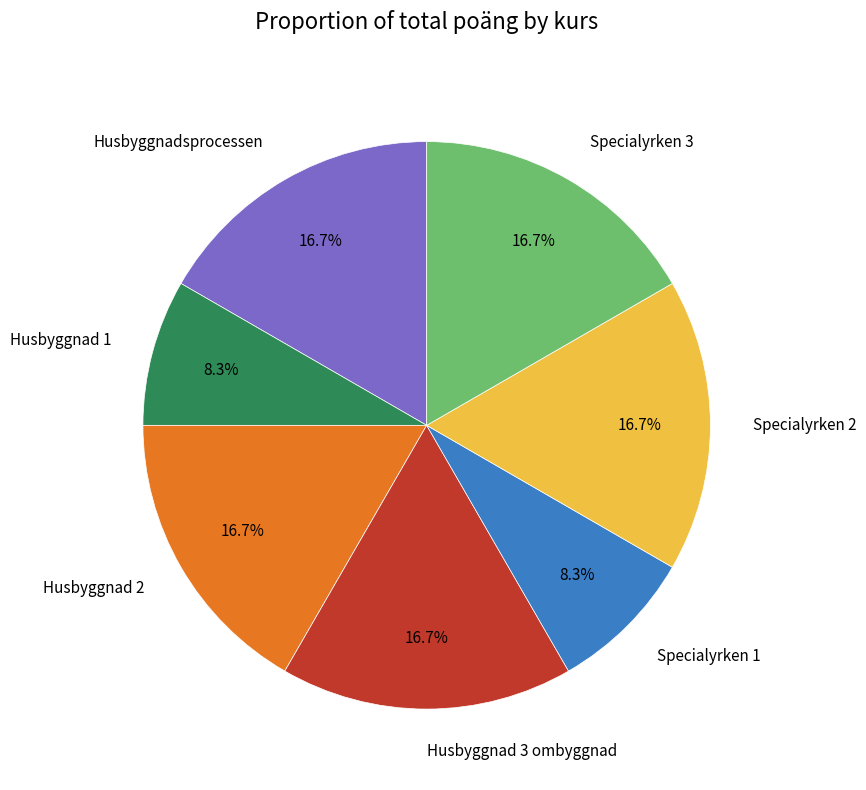

What is the ratio of the value at Specialyrken 3 to the value at Husbyggnad 3 ombyggnad?

1.0